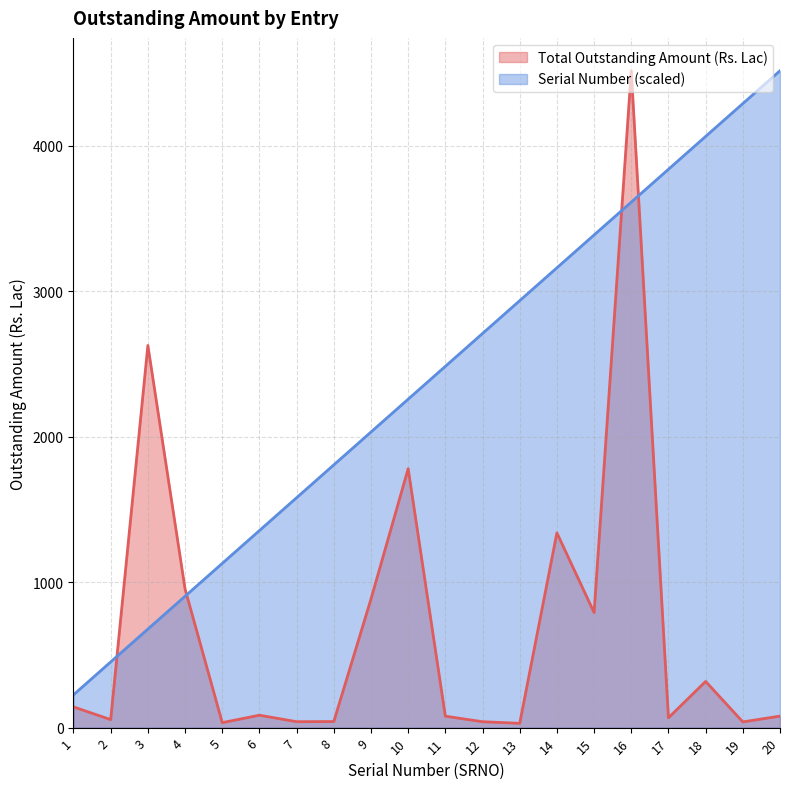

How many lines are shown in the chart?

2